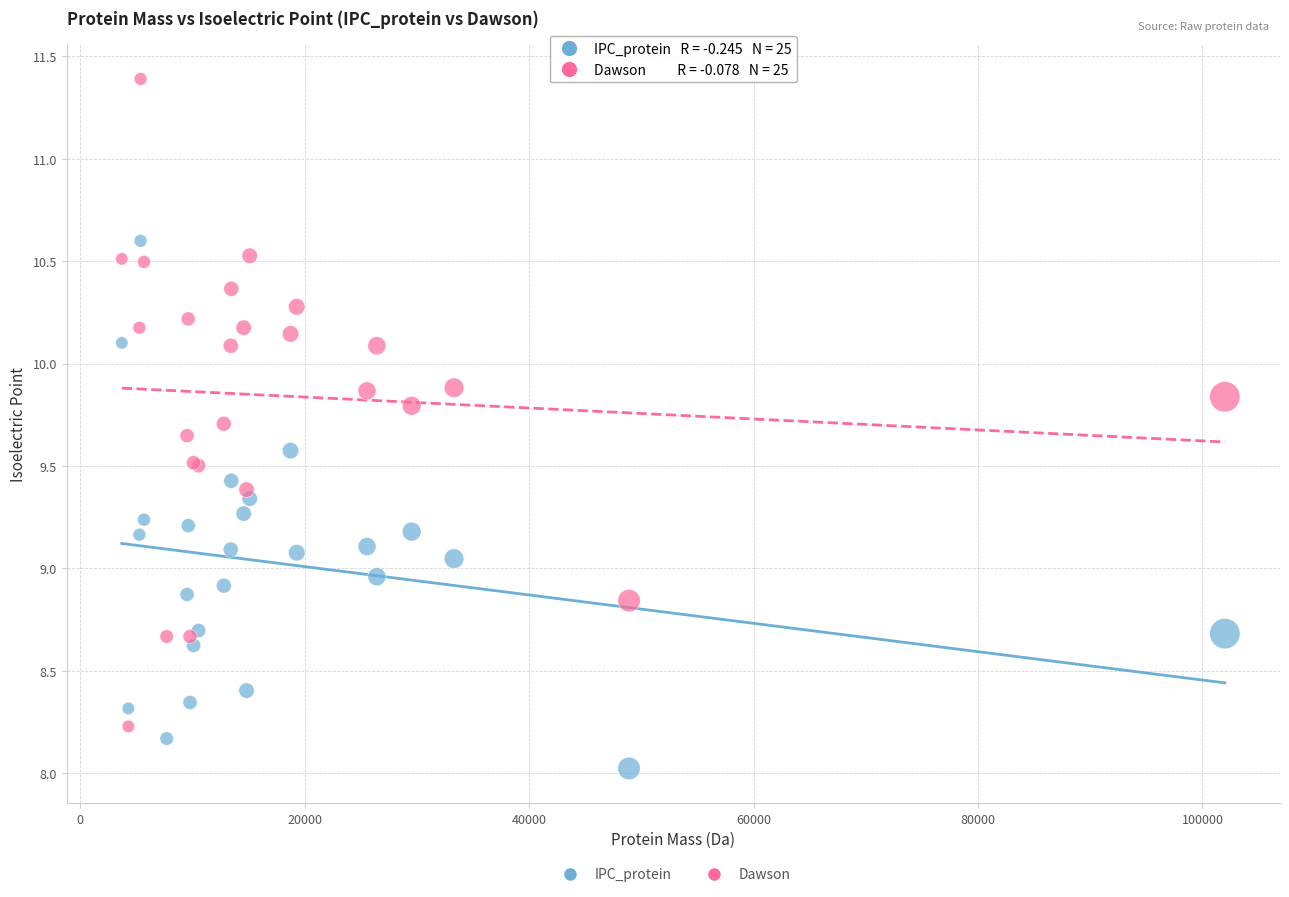

Which series contains the highest Y value?

Dawson